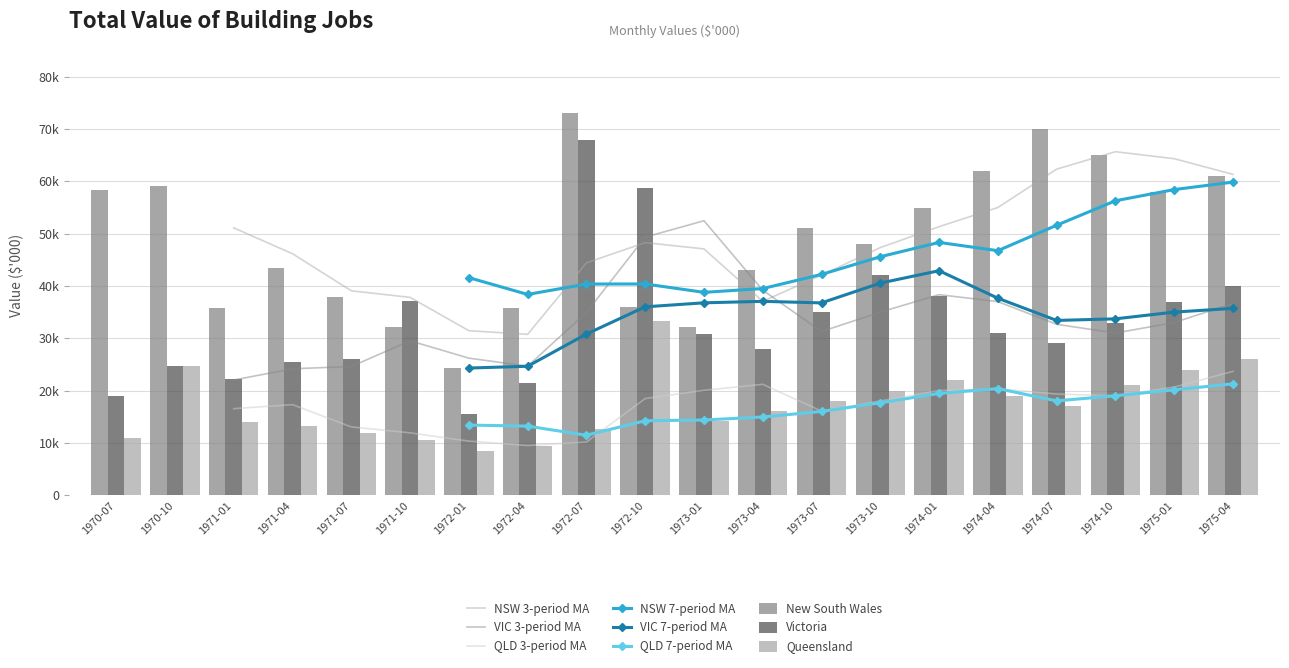

Is the value of Queensland at 1972-07 greater than the value of Victoria at 1973-04?

No